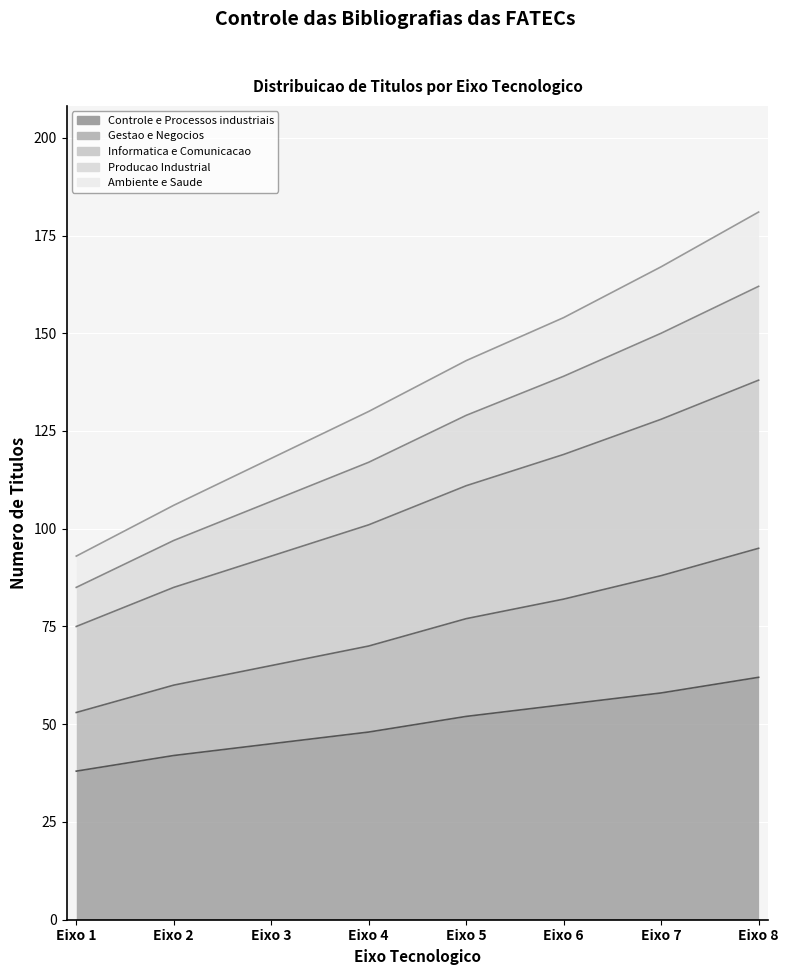

Where does the Controle e Processos industriais series first go above 52?

Eixo 6